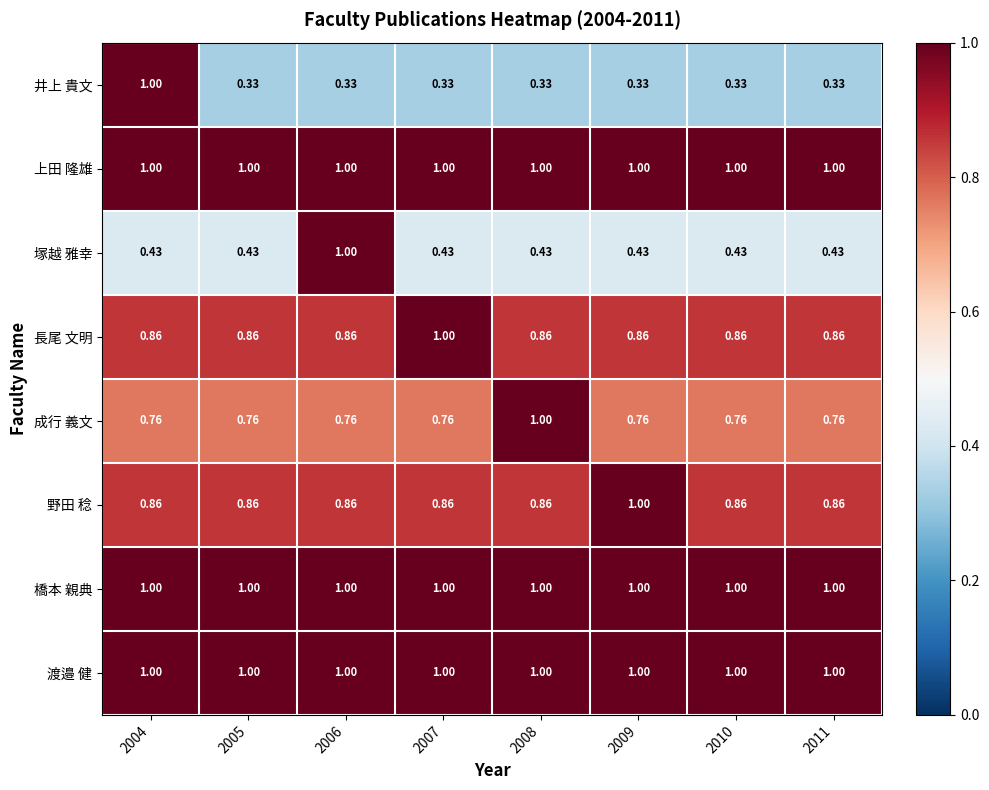

Is the value of 上田 隆雄 at 2009 greater than the value of 井上 貴文 at 2007?

Yes